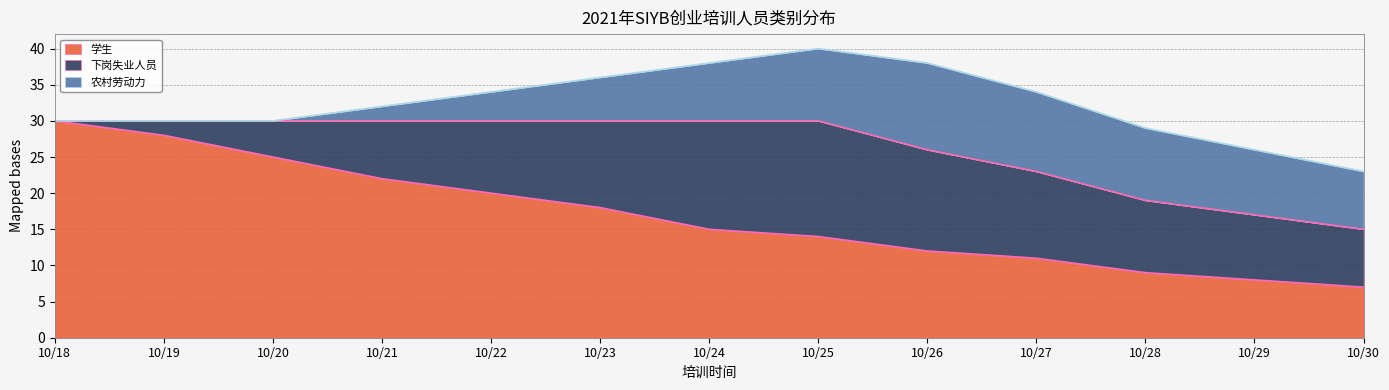

Does the chart display data point markers on the line(s)?

No